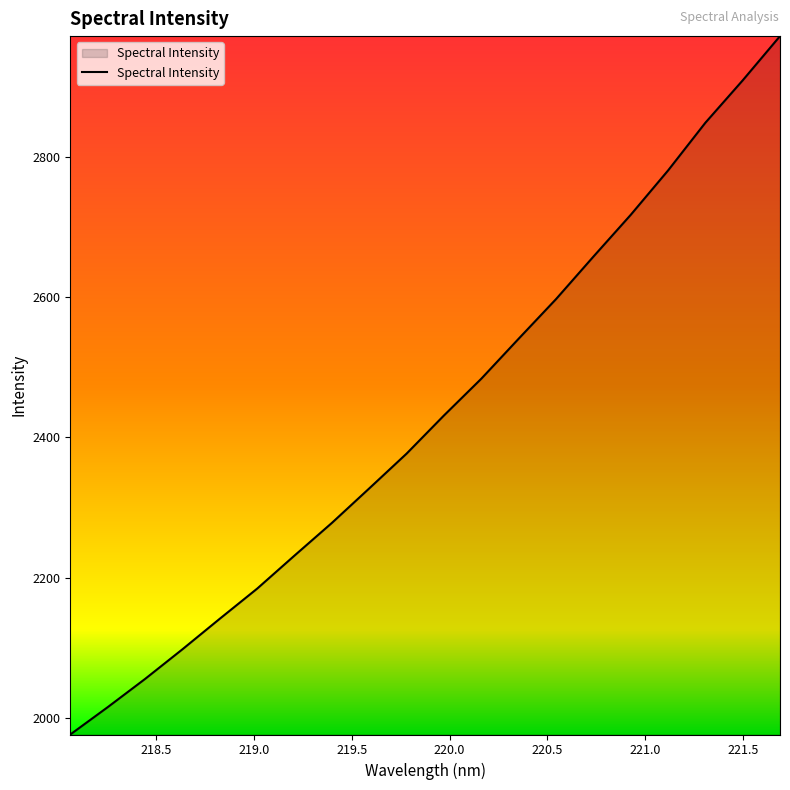

What is the smallest value displayed?

1976.4